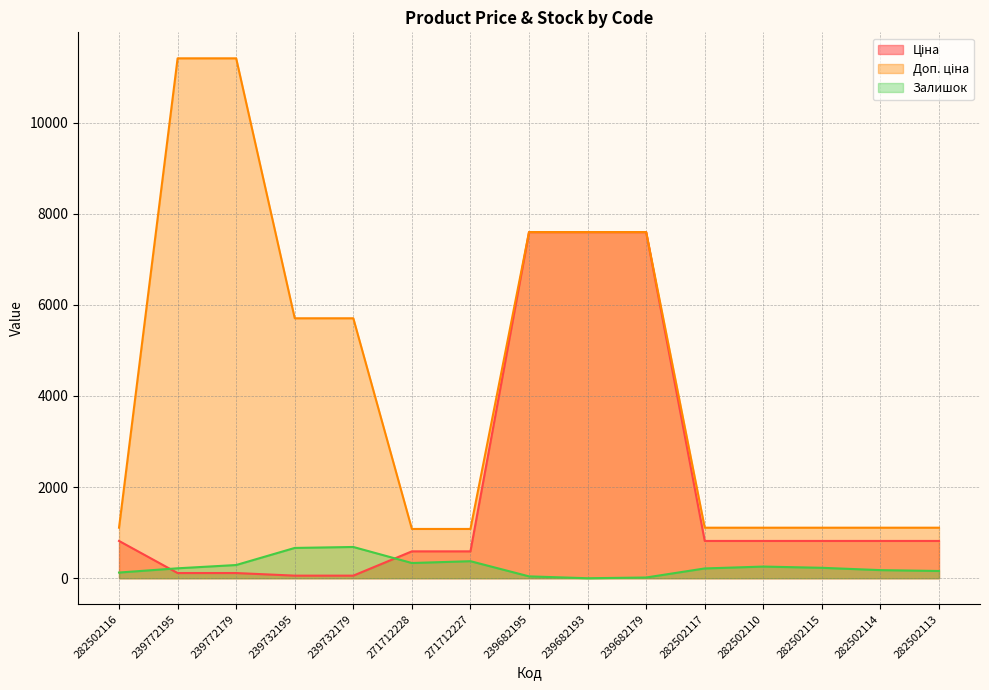

Where is the first local minimum for Залишок?

271712228